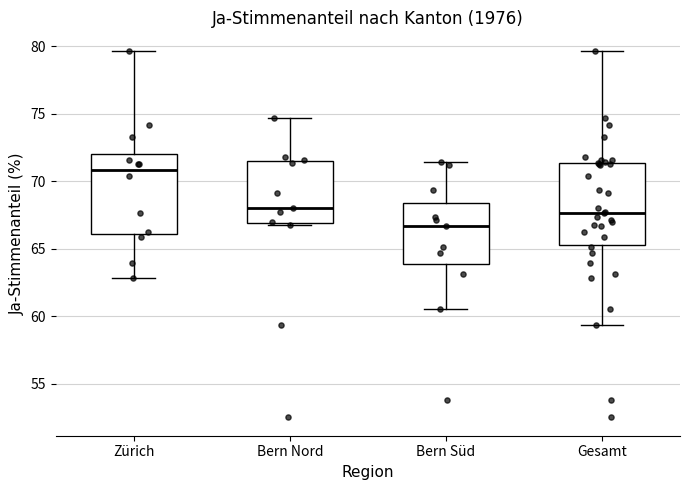

Reading left to right, read every box against the y-axis: the position of its median line, the range the box covers, and the ends of its whiskers. The values are not printed on the chart, so give them approximately, as read against the axis.

Zürich: median 71.0, box 66.0 to 72.0, whiskers 63.0 to 79.5
Bern Nord: median 68.0, box 67.0 to 71.5, whiskers 67.0 to 74.5
Bern Süd: median 66.5, box 64.0 to 68.5, whiskers 60.5 to 71.5
Gesamt: median 67.5, box 65.5 to 71.5, whiskers 59.5 to 79.5